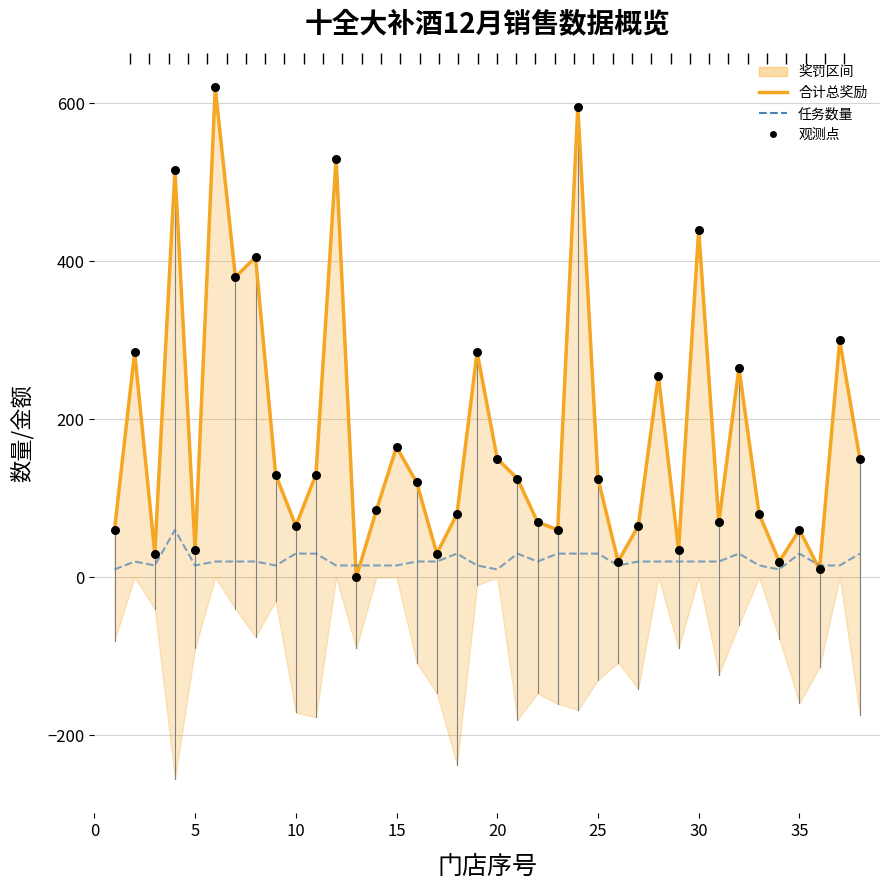

Which series has the largest total across all categories?

合计总奖励